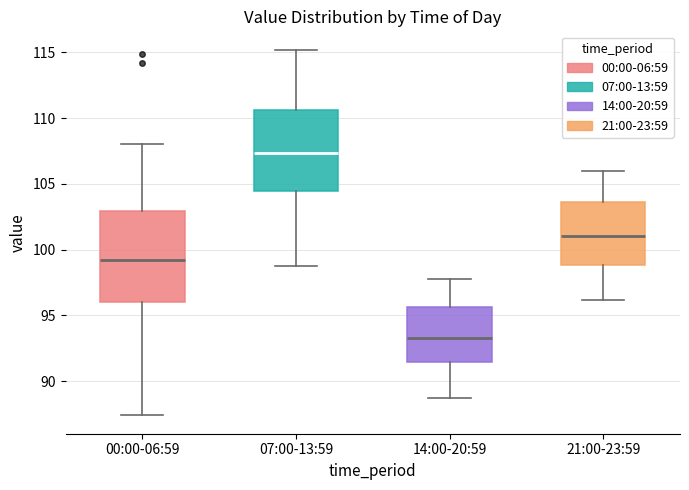

Reading left to right, transcribe this box plot: for each box, give where its median line is, the range the box spans, and where its two whiskers end, as read against the y-axis. The values are not printed on the chart, so give them approximately, as read against the axis.

00:00-06:59: median 99.0, box 96.0 to 103.0, whiskers 87.5 to 108.0
07:00-13:59: median 107.5, box 104.5 to 110.5, whiskers 99.0 to 115.0
14:00-20:59: median 93.5, box 91.5 to 95.5, whiskers 88.5 to 98.0
21:00-23:59: median 101.0, box 99.0 to 103.5, whiskers 96.0 to 106.0